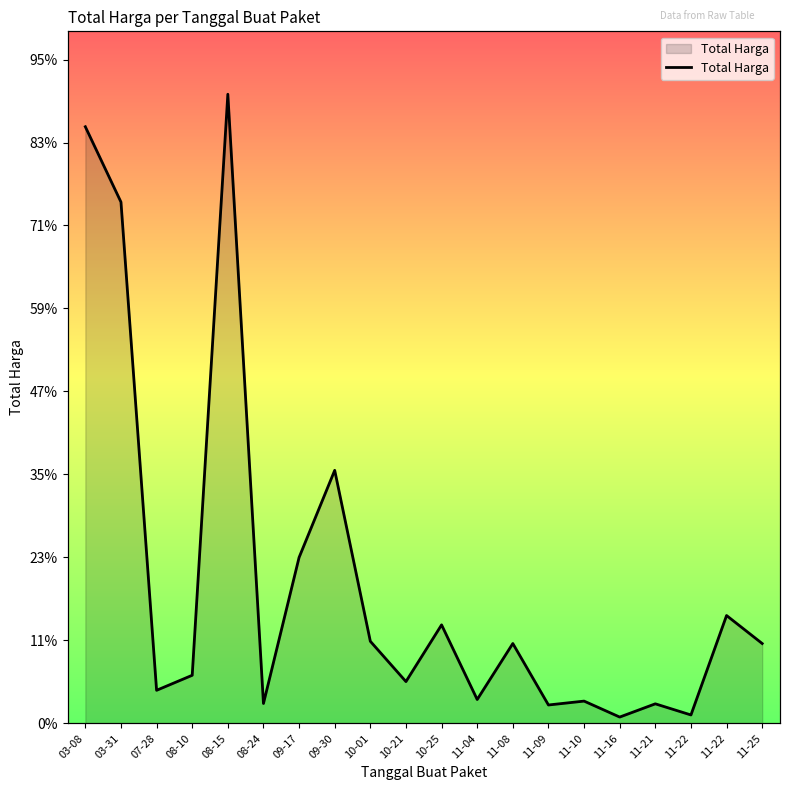

What is the difference between the values at 08-24 and 11-10?

1442000